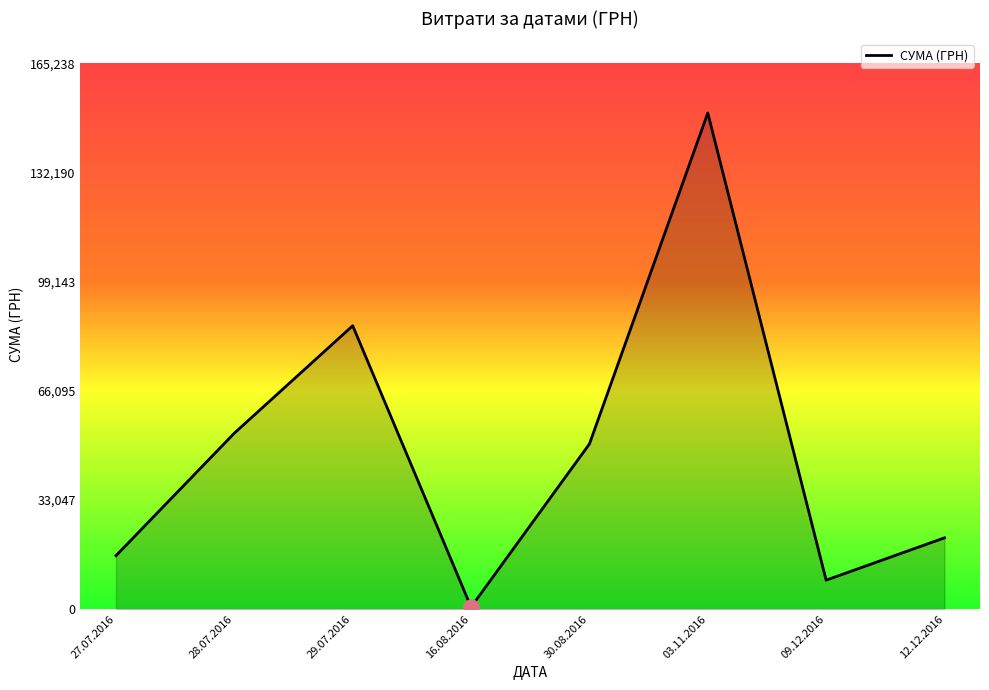

Approximately how many times larger is the value at 29.07.2016 compared to 16.08.2016?

140.9